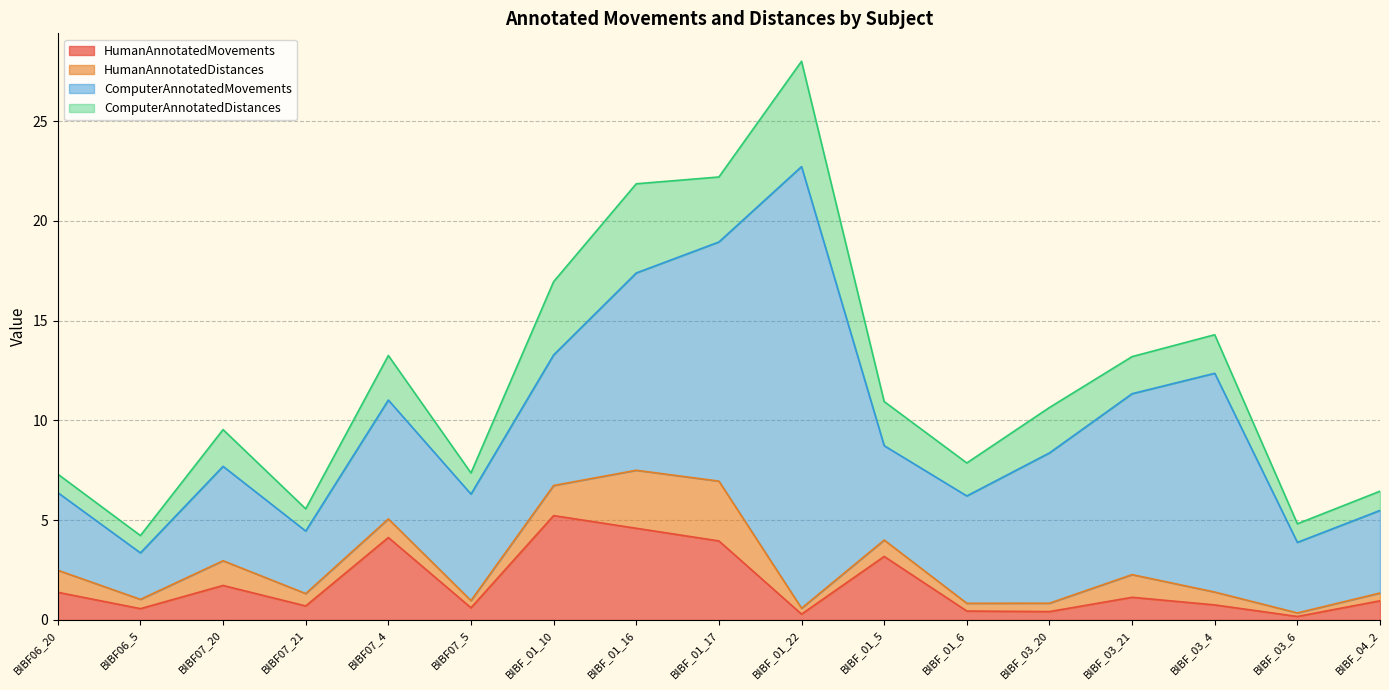

How many times do ComputerAnnotatedDistances and HumanAnnotatedDistances cross each other?

1